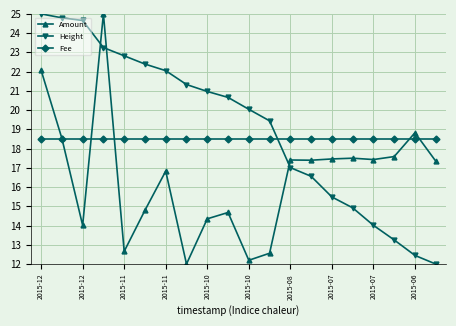

What is the value of the Fee point at the 19th from the left?

18.5